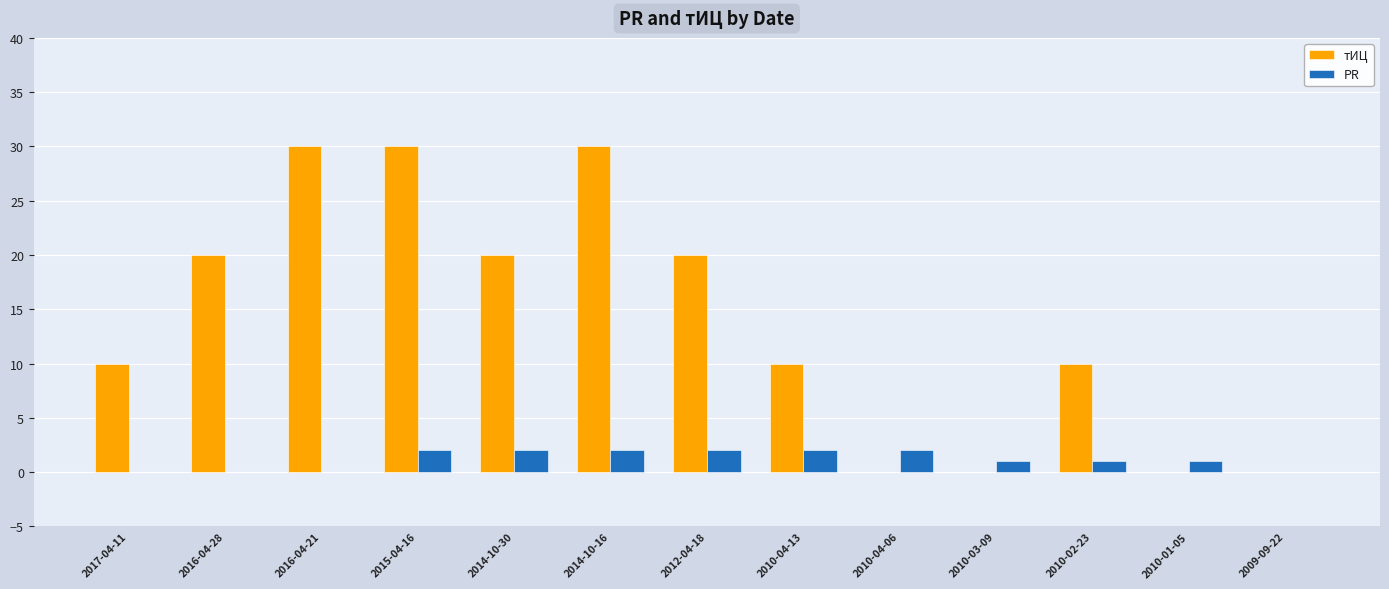

The value of тИЦ at 2010-02-23 is 10. True or false?

True